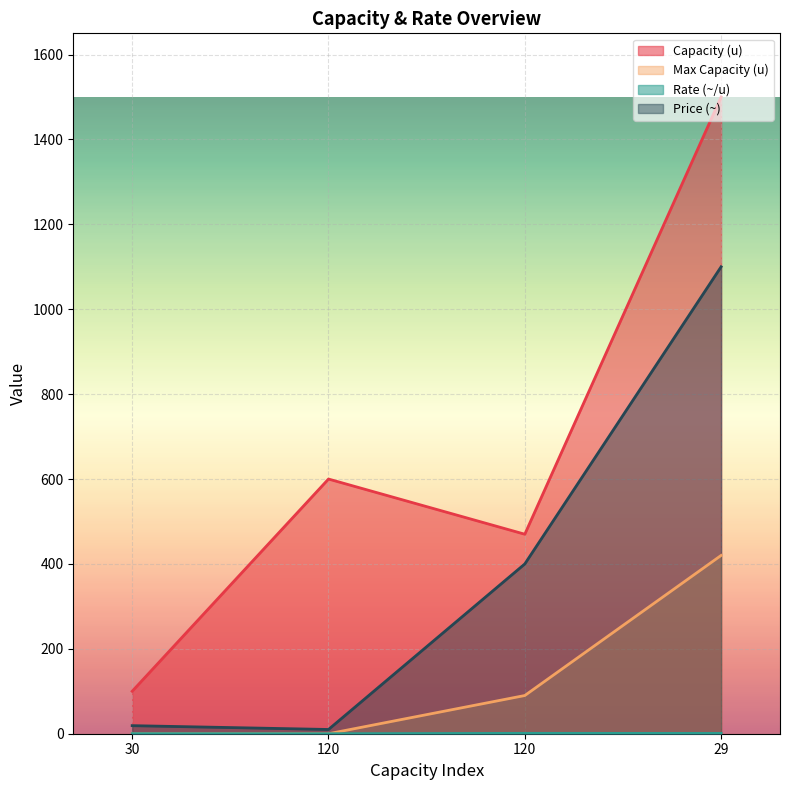

What is the value of the Capacity (u) point at the 4th from the left?

1500.0